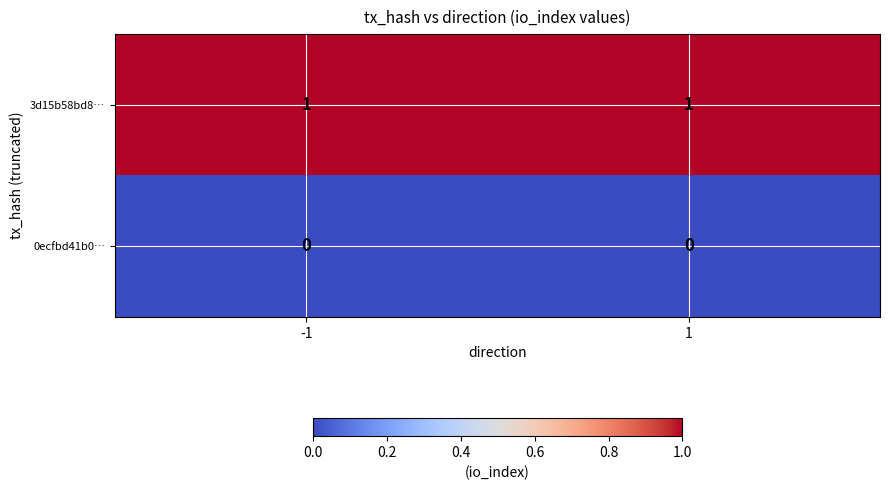

Is it true that 3d15b58bd8… equals 1 at 1?

True